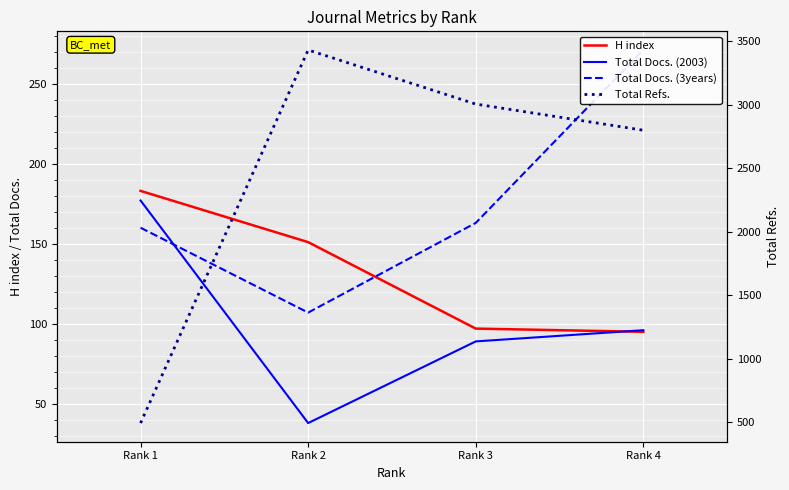

Is the value of Total Refs. at Rank 4 greater than the value of Total Docs. (2003) at Rank 3?

Yes